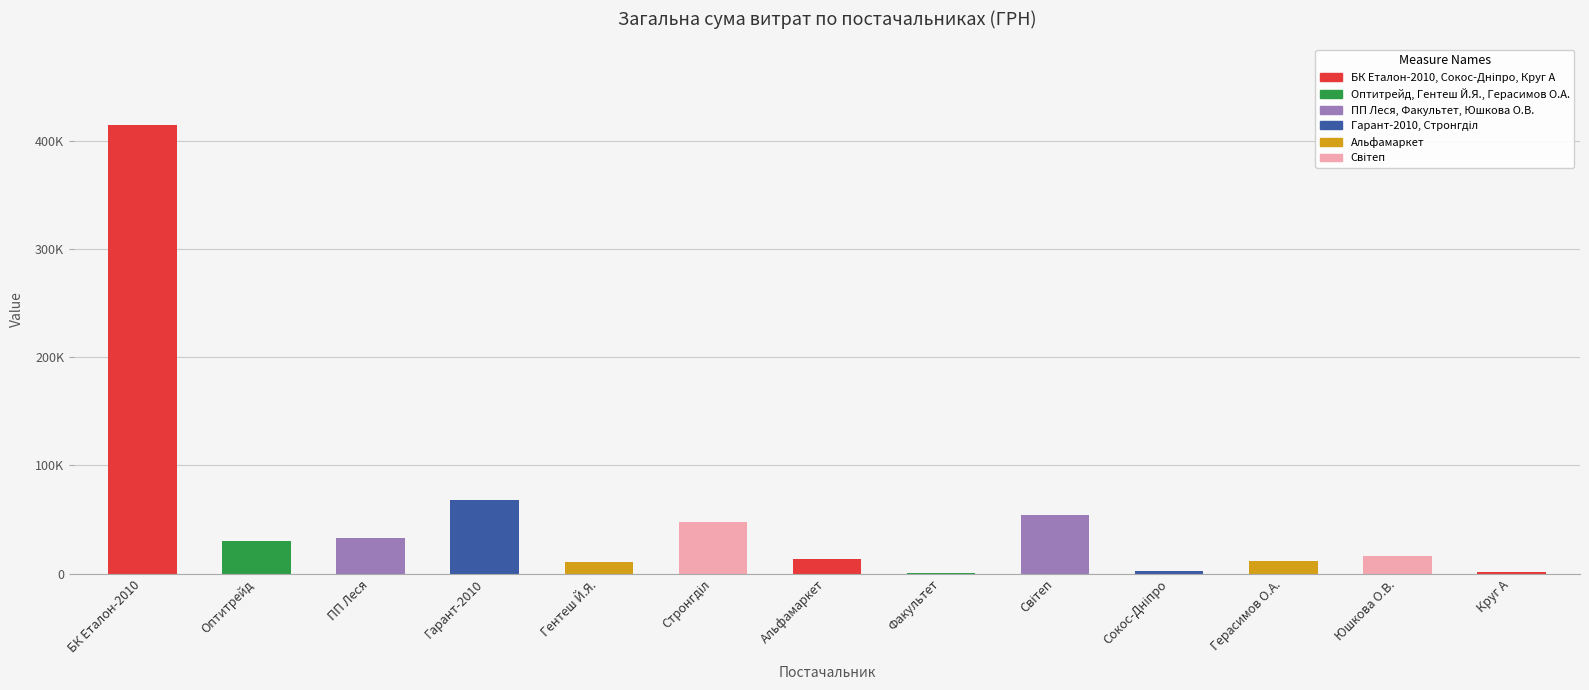

What is the value of the 7th bar from the left?

13788.0